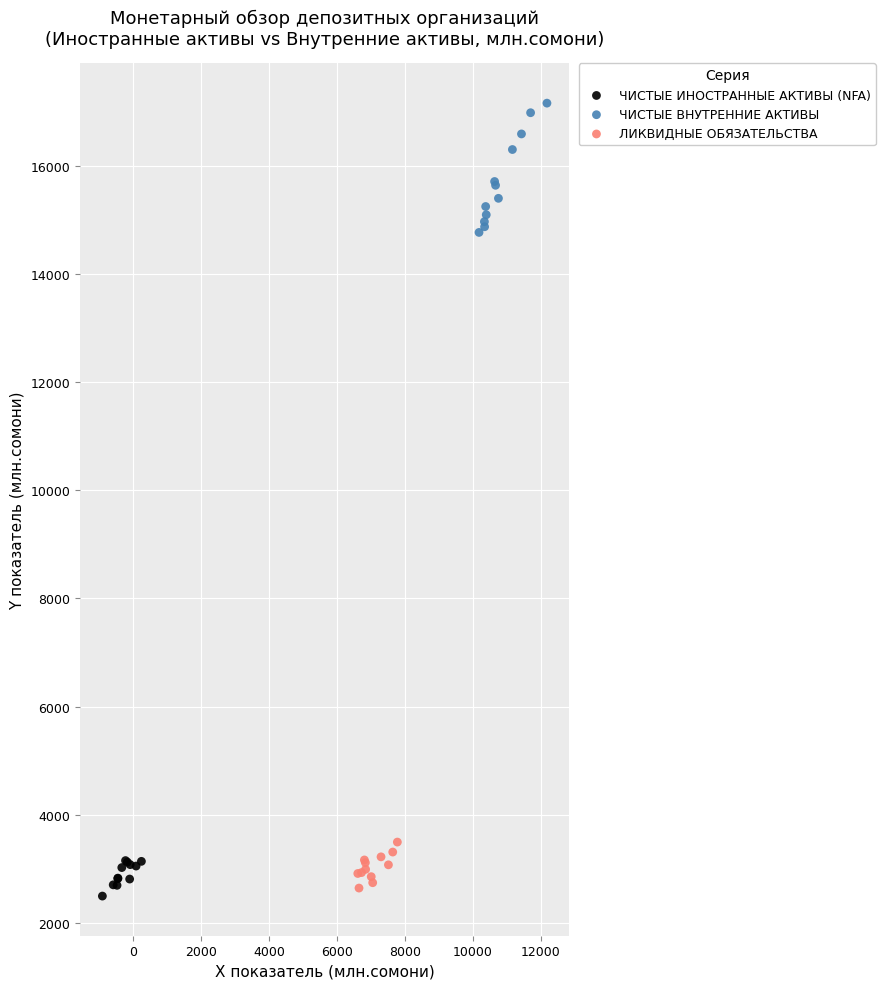

Which series reaches the maximum Y coordinate?

ЧИСТЫЕ ВНУТРЕННИЕ АКТИВЫ